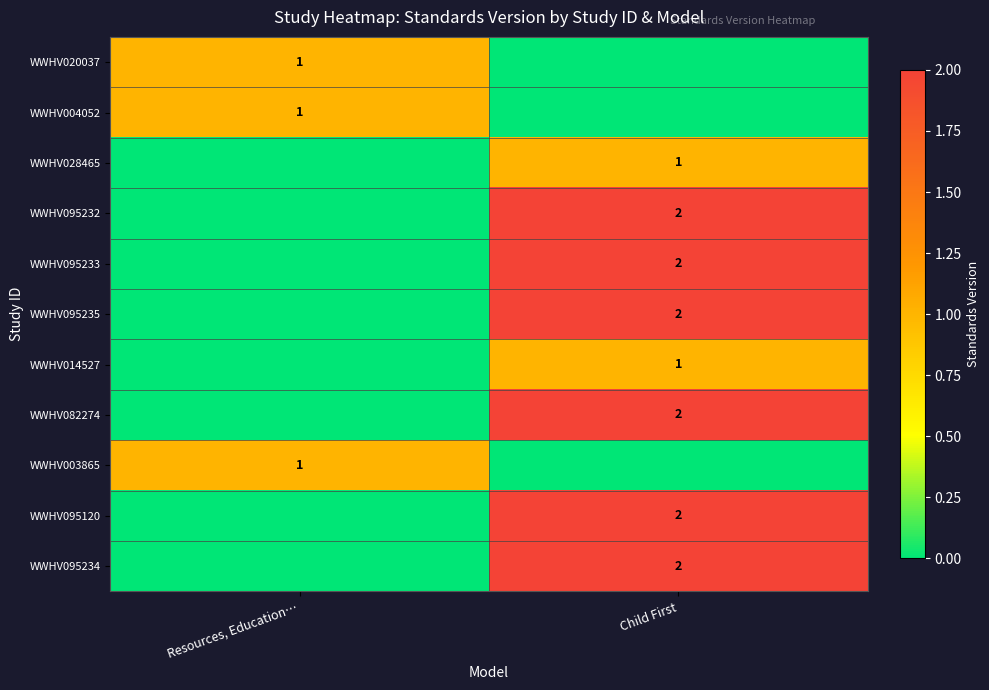

Is it true that WWHV004052 equals 1 at Resources, Education…?

True